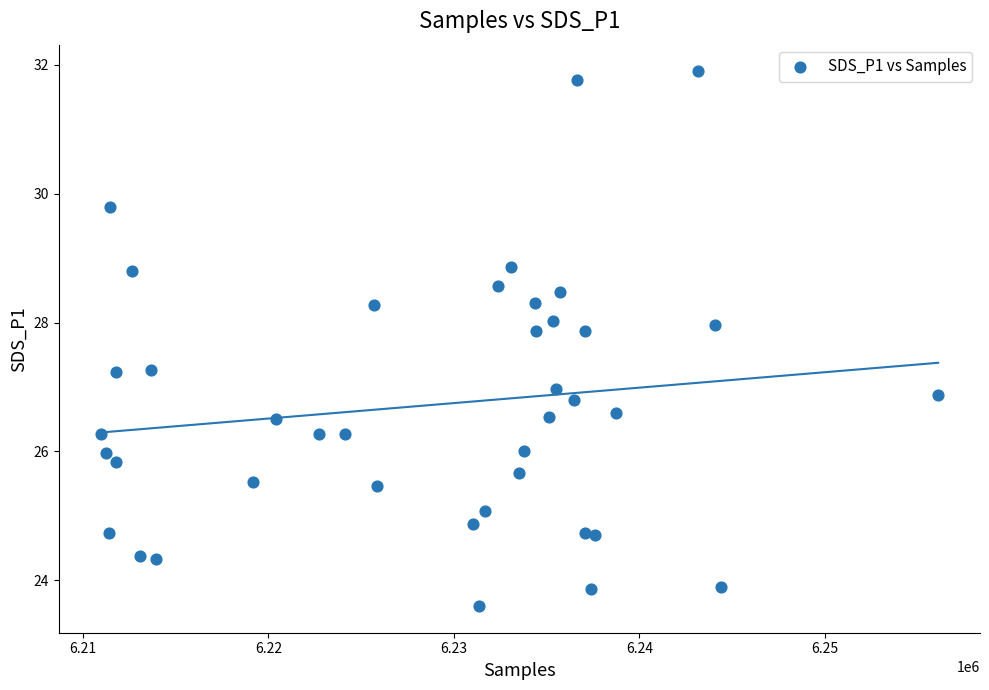

What is the range of X values (max minus min)?

45158.0